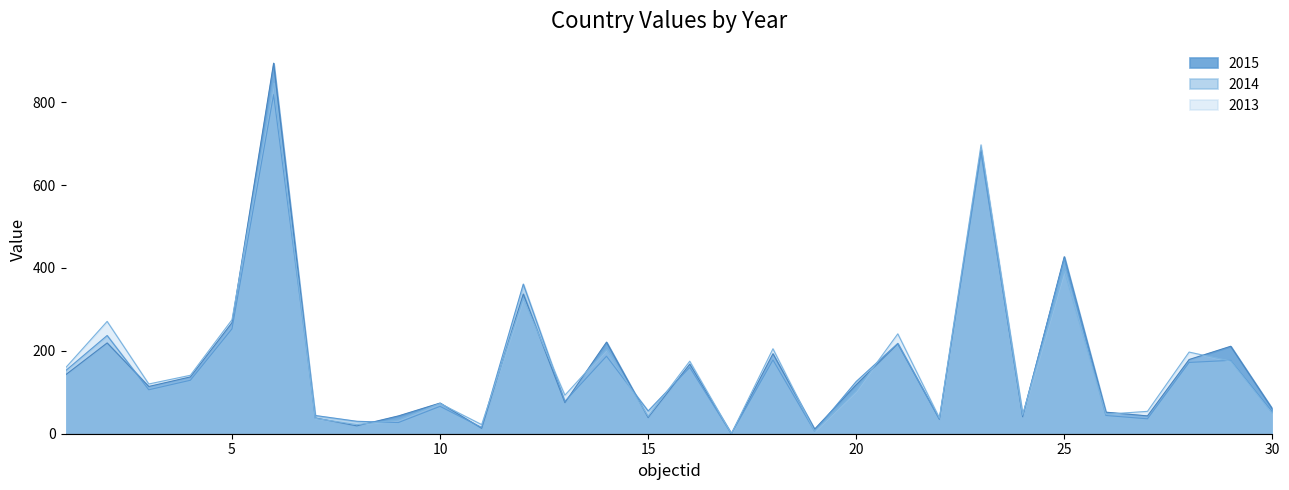

Which series ends up on top after the final intersection of 2015 and 2014?

2015